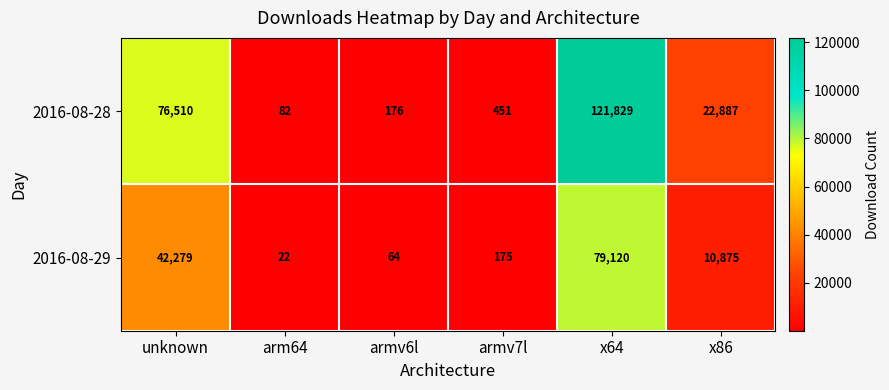

What is the sum of all 2016-08-28 values?

221935